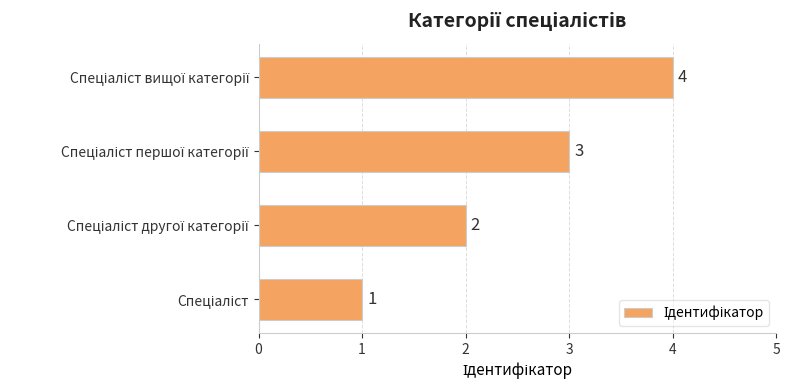

How many values are between 2 and 4?

3